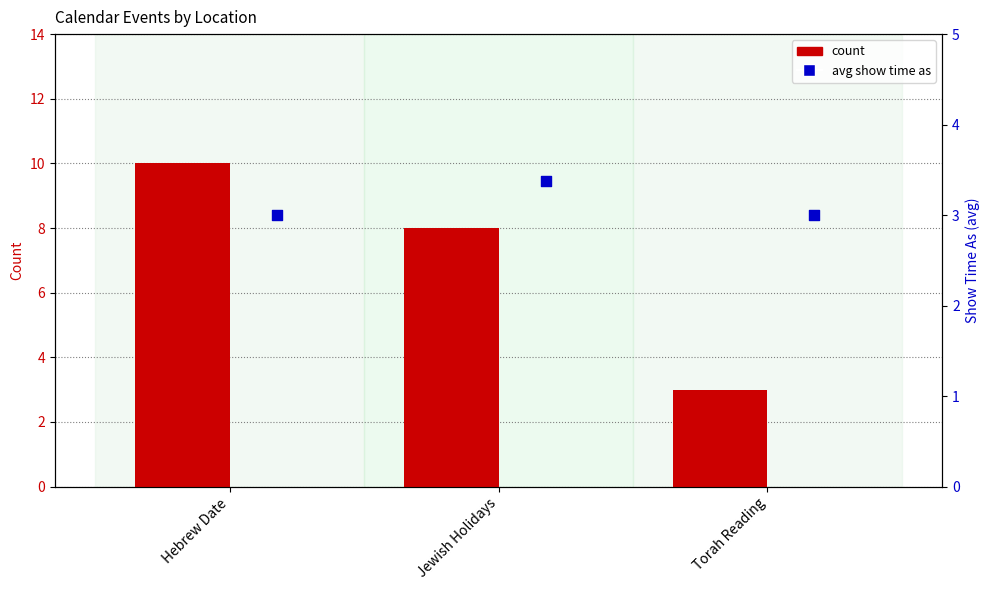

Which series contains the lowest Y value?

count